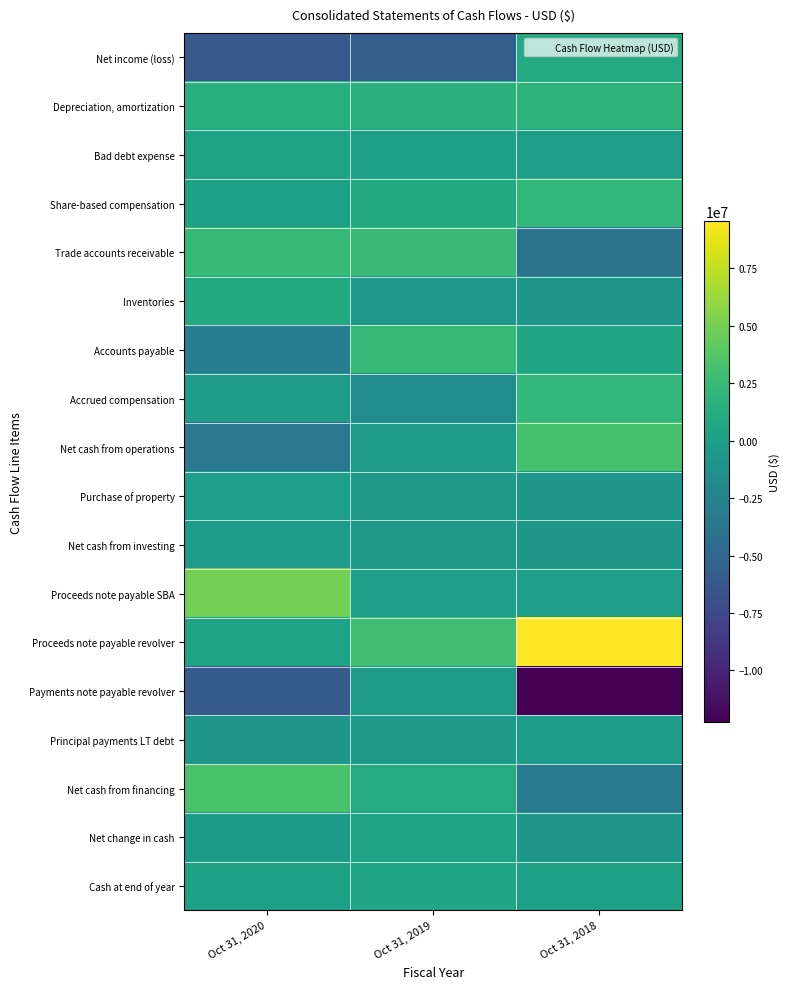

Reading left to right, what are all the values shown in this chart?

Net income (loss): Oct 31, 2020=-6121224	Oct 31, 2019=-5669321	Oct 31, 2018=1068753
Depreciation, amortization: Oct 31, 2020=1427067	Oct 31, 2019=1720562	Oct 31, 2018=1817597
Bad debt expense: Oct 31, 2020=425055	Oct 31, 2019=60381	Oct 31, 2018=-18455
Share-based compensation: Oct 31, 2020=142242	Oct 31, 2019=980549	Oct 31, 2018=2224620
Trade accounts receivable: Oct 31, 2020=2361208	Oct 31, 2019=2424912	Oct 31, 2018=-3873895
Inventories: Oct 31, 2020=995860	Oct 31, 2019=-620872	Oct 31, 2018=-693306
Accounts payable: Oct 31, 2020=-3040820	Oct 31, 2019=2323012	Oct 31, 2018=622444
Accrued compensation: Oct 31, 2020=-300031	Oct 31, 2019=-1725732	Oct 31, 2018=2148321
Net cash from operations: Oct 31, 2020=-3553137	Oct 31, 2019=-283797	Oct 31, 2018=3206248
Purchase of property: Oct 31, 2020=-120001	Oct 31, 2019=-487554	Oct 31, 2018=-688856
Net cash from investing: Oct 31, 2020=-168458	Oct 31, 2019=-550397	Oct 31, 2018=-734395
Proceeds note payable SBA: Oct 31, 2020=4981400	Oct 31, 2019=0	Oct 31, 2018=0
Proceeds note payable revolver: Oct 31, 2020=350000	Oct 31, 2019=2850000	Oct 31, 2018=9550000
Payments note payable revolver: Oct 31, 2020=-6000000	Oct 31, 2019=-200000	Oct 31, 2018=-12250000
Principal payments LT debt: Oct 31, 2020=-743057	Oct 31, 2019=-510961	Oct 31, 2018=-250749
Net cash from financing: Oct 31, 2020=3325104	Oct 31, 2019=1194111	Oct 31, 2018=-3185609
Net change in cash: Oct 31, 2020=-396491	Oct 31, 2019=359917	Oct 31, 2018=-713756
Cash at end of year: Oct 31, 2020=140839	Oct 31, 2019=537330	Oct 31, 2018=177413